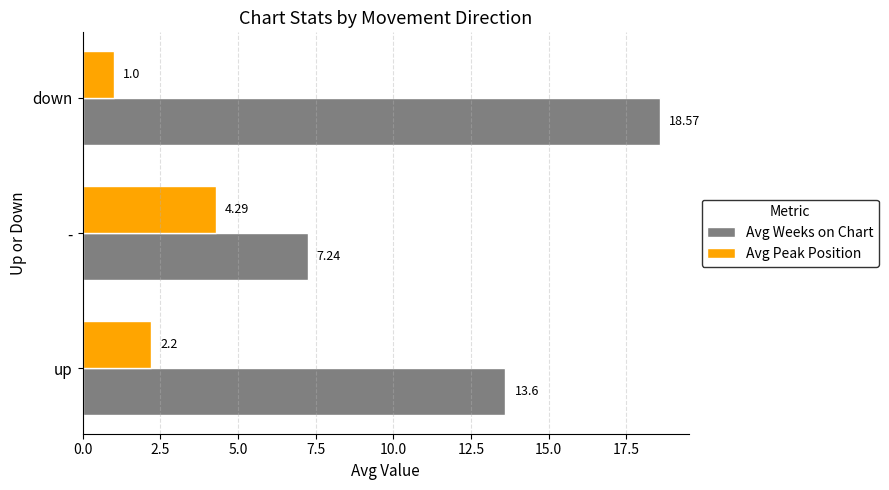

List the series in order of their overall mean, highest first.

Avg Weeks on Chart, Avg Peak Position